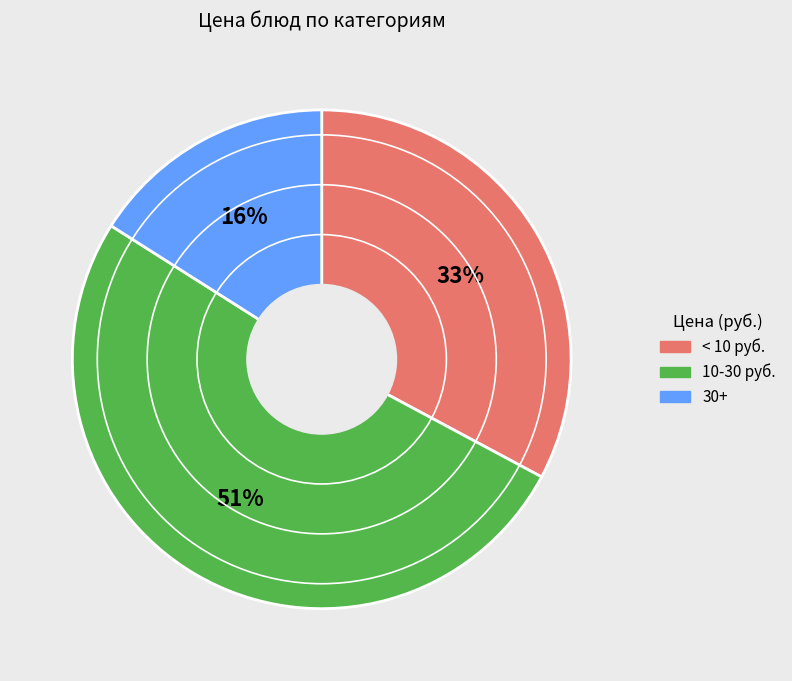

To the nearest percent, what is the difference between the largest and smallest slice percentages?

35%